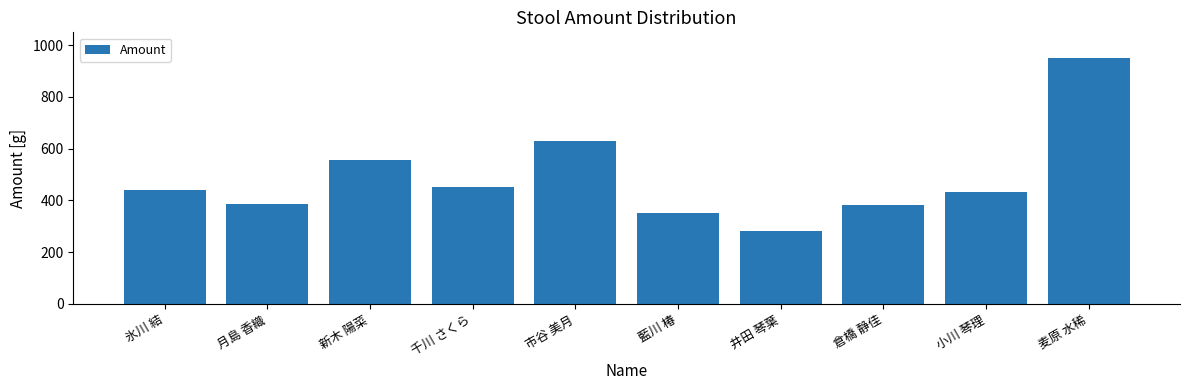

Is it true that the value at 倉橋 静佳 is 95?

False